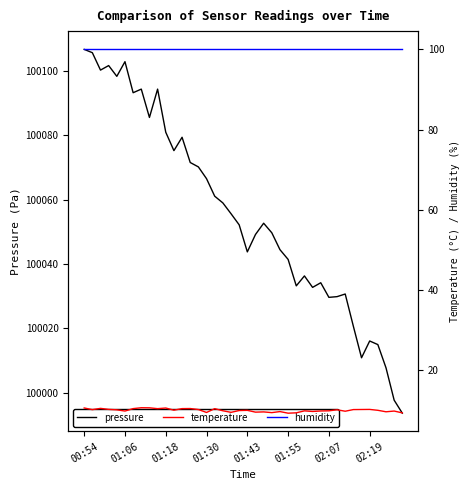

Does the chart display data point markers on the line(s)?

No